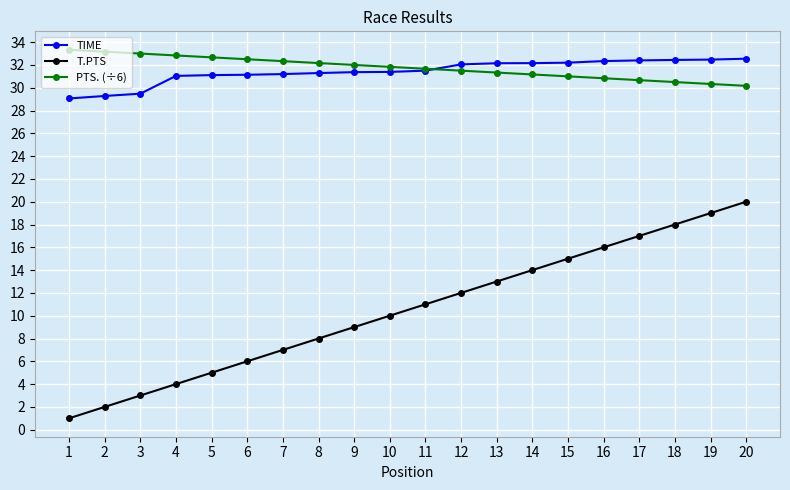

The value of PTS. (÷6) at 16 is 30.8. True or false?

True